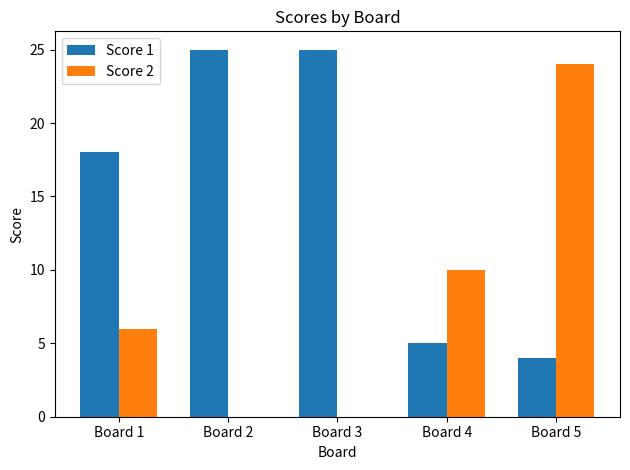

How many distinct data groups are displayed?

2